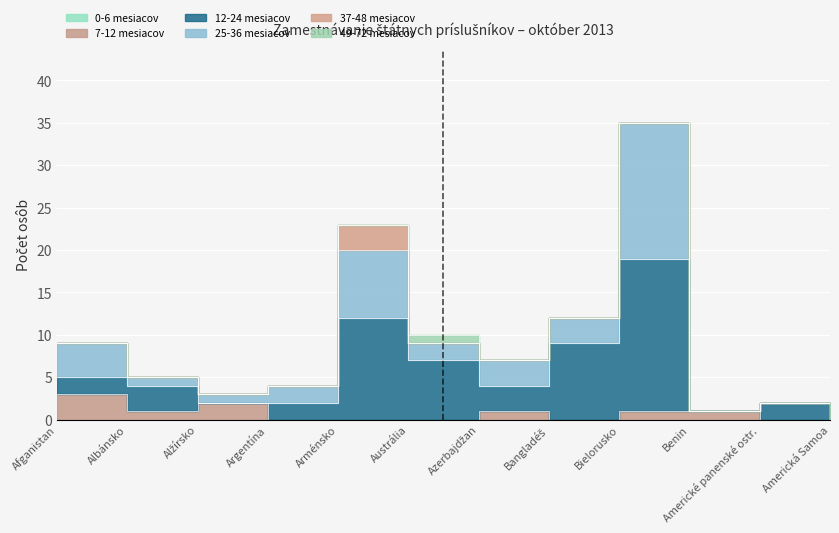

What is the value of the 7-12 mesiacov point at the 3rd from the left?

2